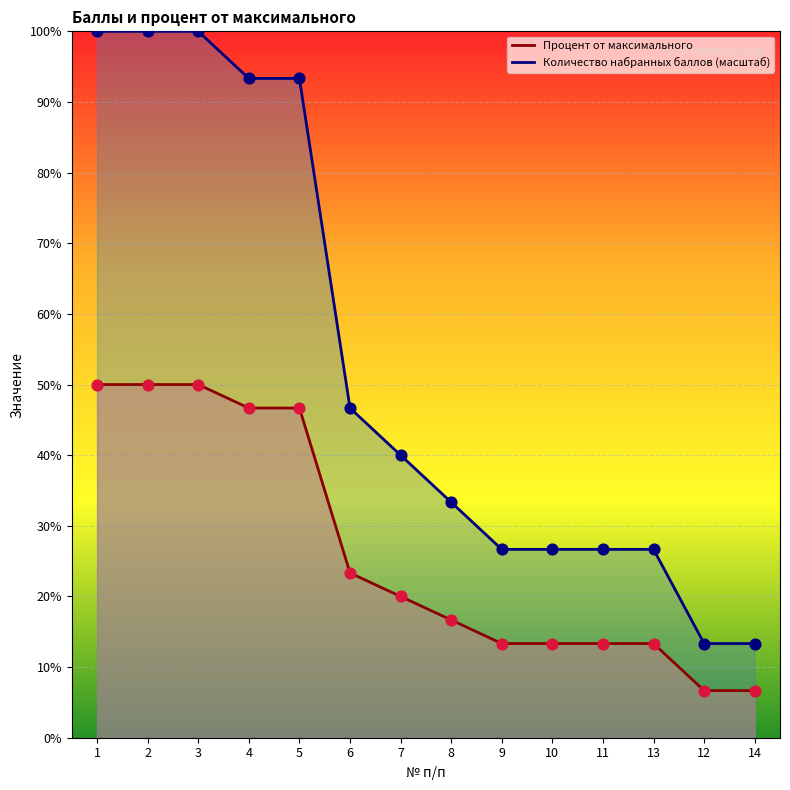

Is the value of Процент от максимального at 4 greater than the value of Количество набранных баллов at 14?

Yes